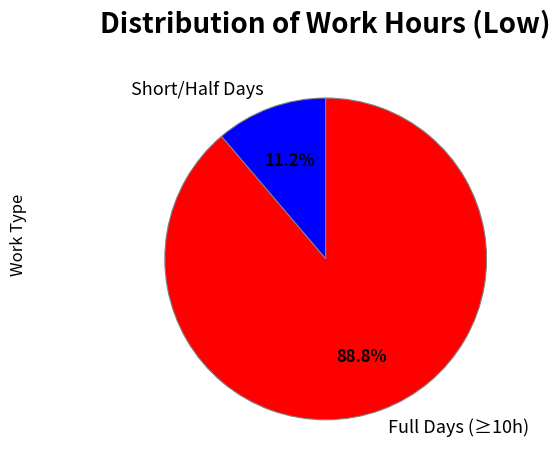

What is the majority slice?

Full Days (≥10h)